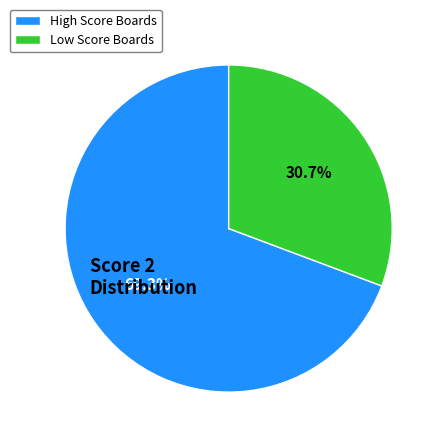

Which category has the smallest portion of the pie?

Low Score Boards